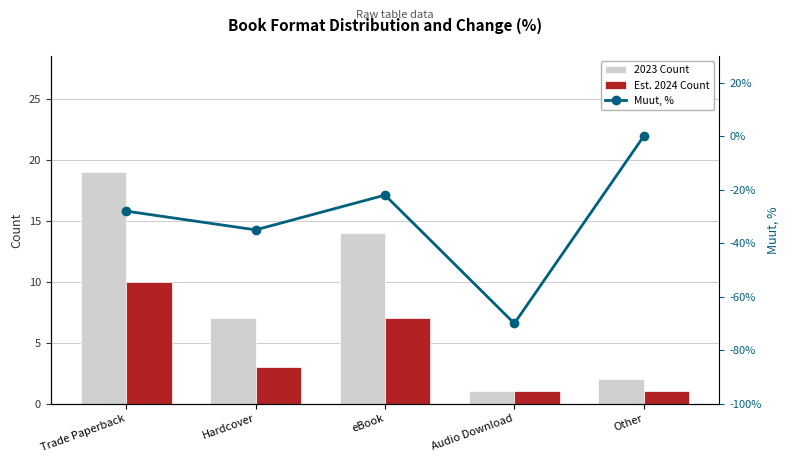

At which label does Muut, % first exceed -28?

eBook